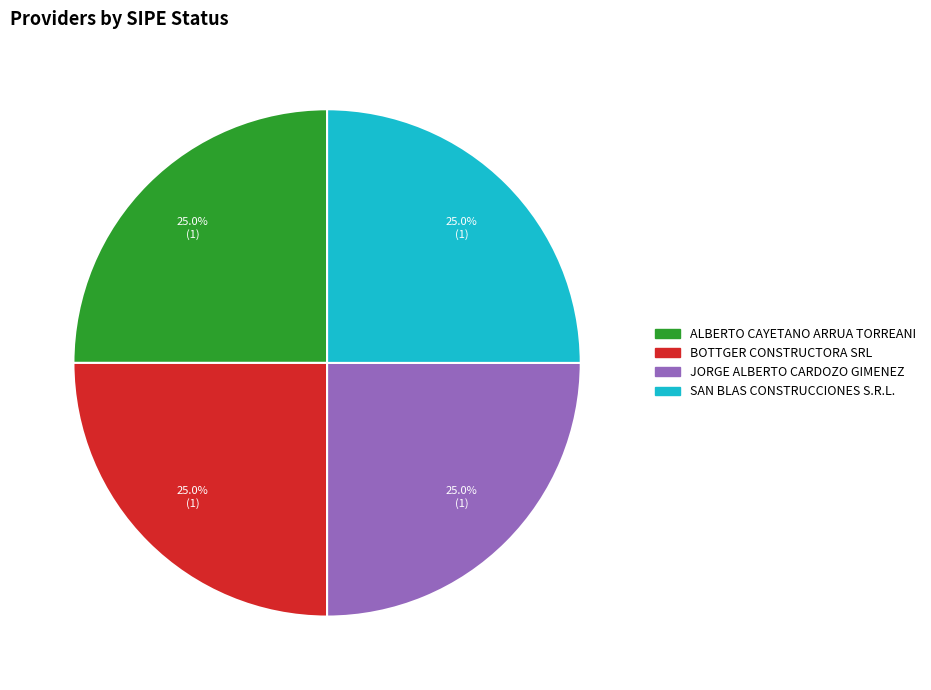

Is there any slice that represents more than half of the pie?

No